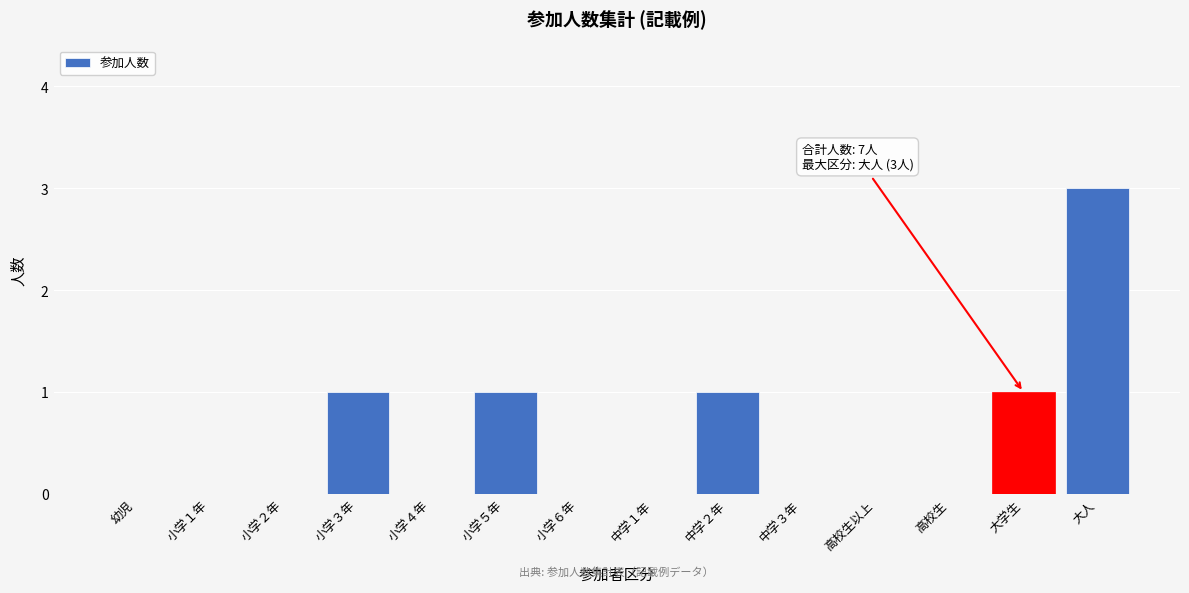

Reading left to right, what are all the values shown in this chart?

幼児=0	小学１年=0	小学２年=0	小学３年=1	小学４年=0	小学５年=1	小学６年=0	中学１年=0	中学２年=1	中学３年=0	高校生以上=0	高校生=0	大学生=1	大人=3